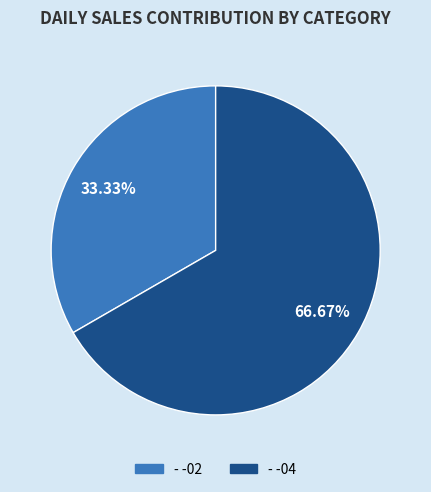

Rank the categories by value from lowest to highest.

- -02, - -04